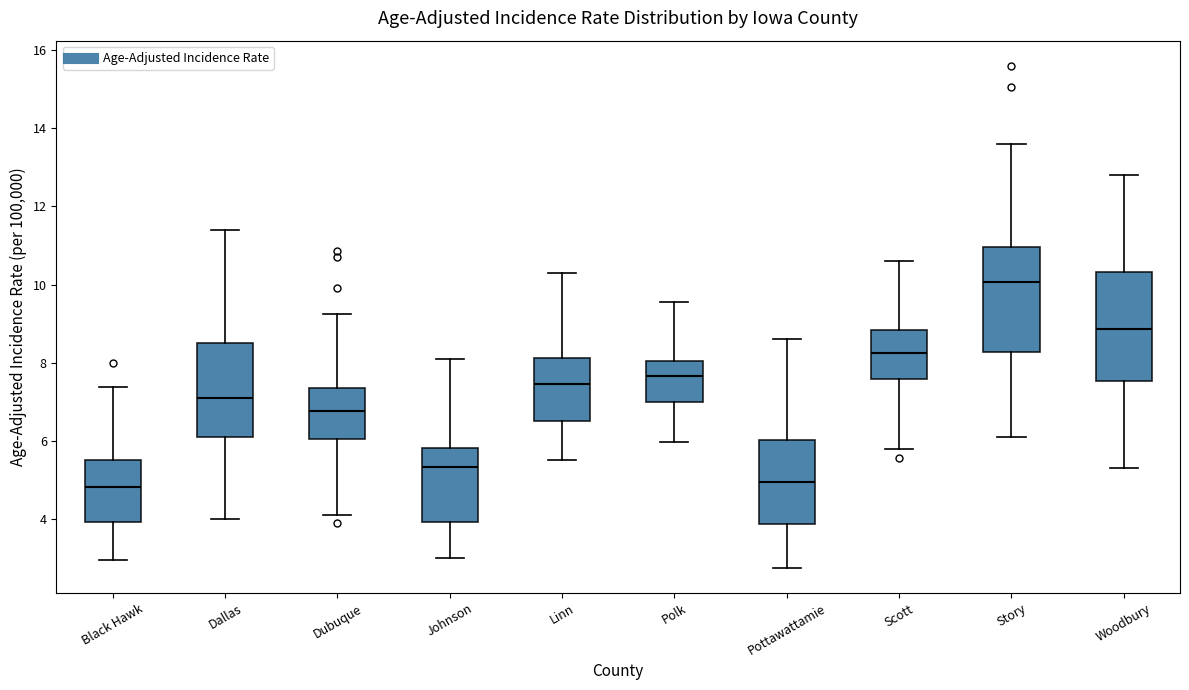

Which box has the highest median line?

Story